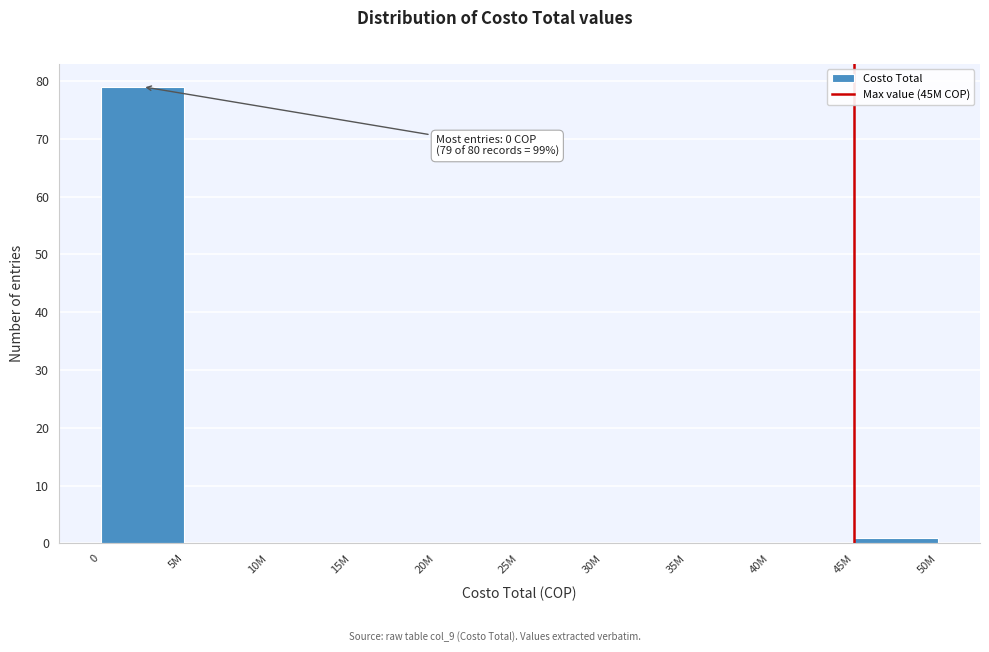

Reading left to right, extract all data points from this chart.

0=79	5M=0	10M=0	15M=0	20M=0	25M=0	30M=0	35M=0	40M=0	45M=1